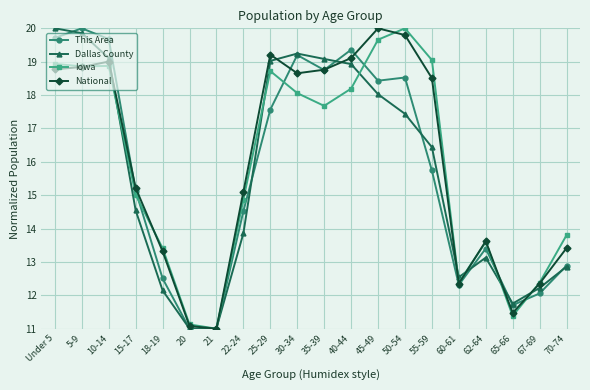

The value of National at 21 is 11.0. True or false?

True